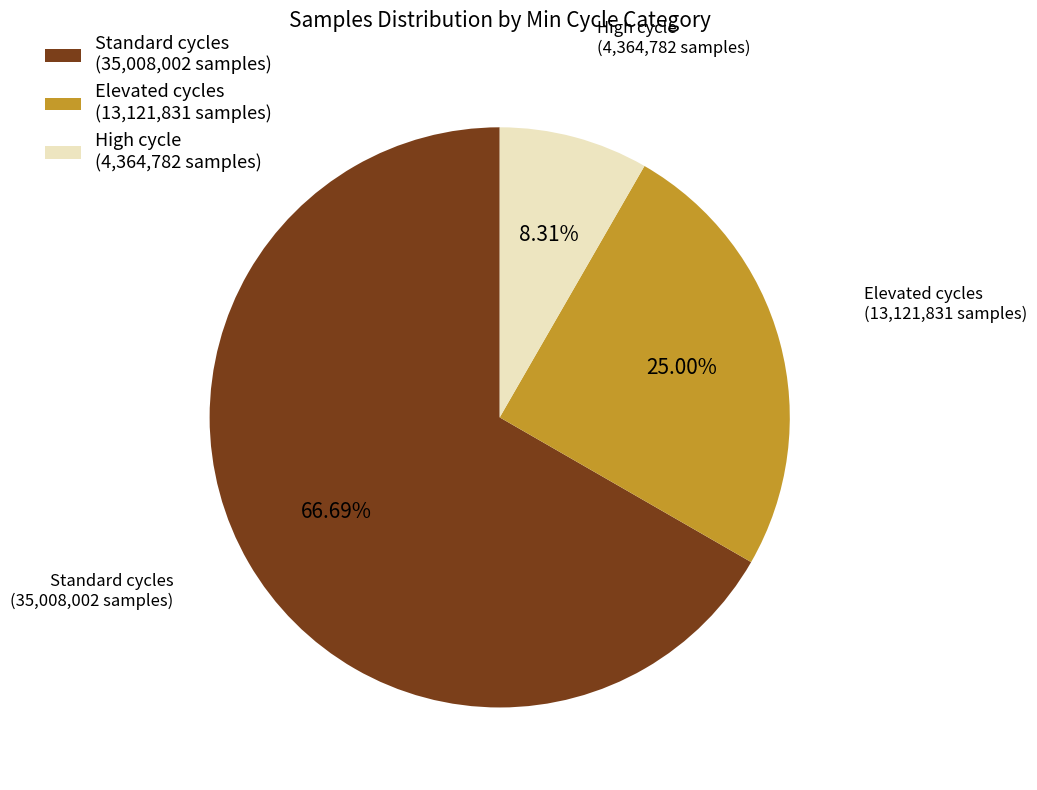

To the nearest percent, what is the average slice percentage?

33%